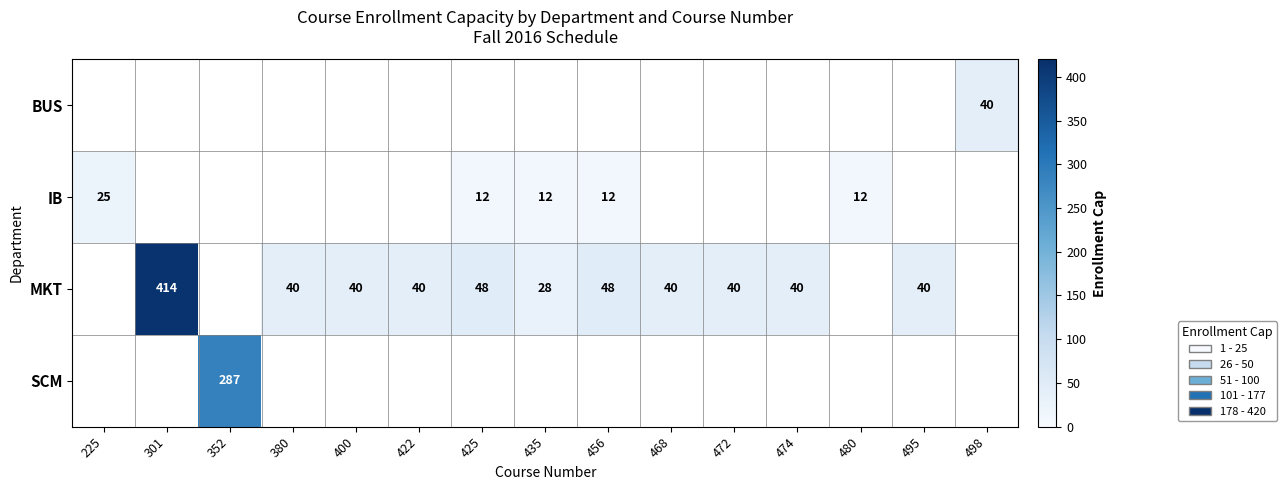

Which has a higher value, 400 or 352?

352